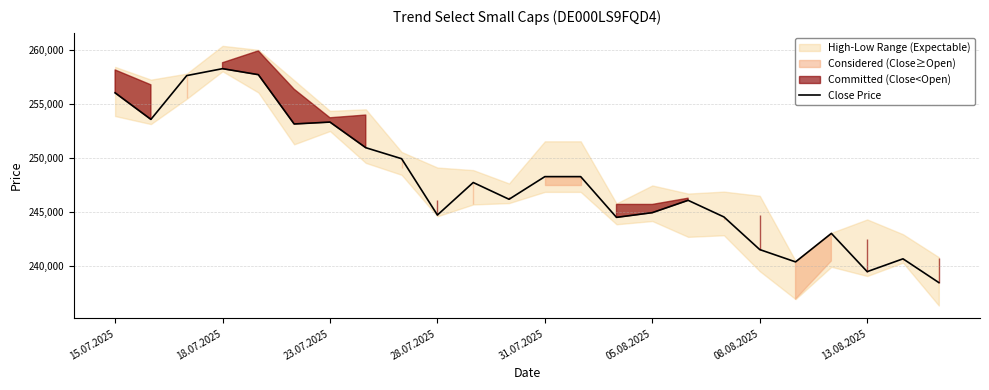

True or false: Close Price has a value of 106642 at 13.08.2025.

False